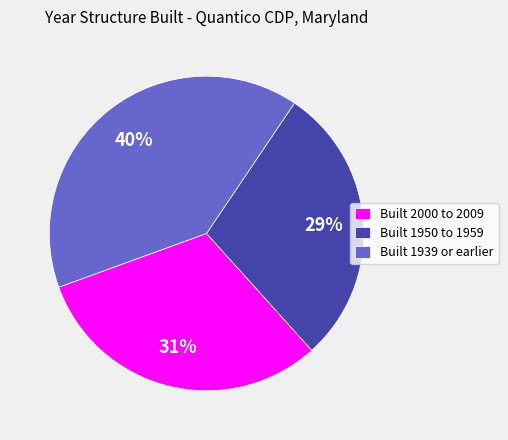

Combined, do Built 1939 or earlier and Built 2000 to 2009 account for over 50%?

Yes